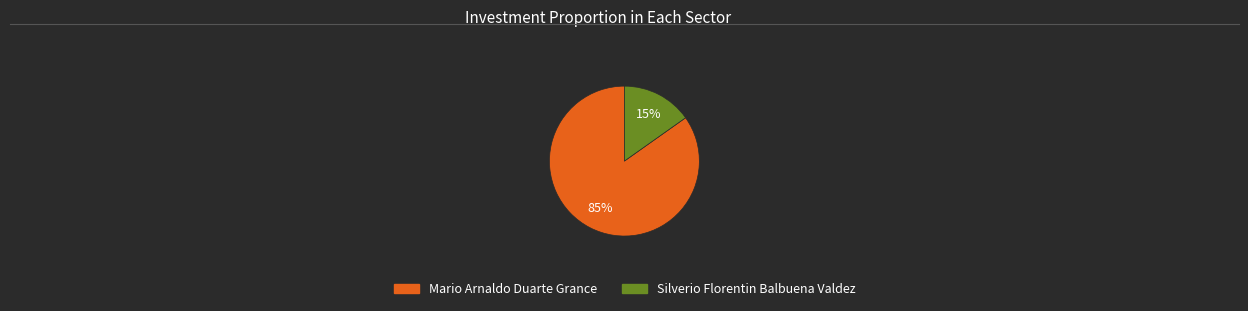

To the nearest percent, what portion does Silverio Florentin Balbuena Valdez represent?

15%